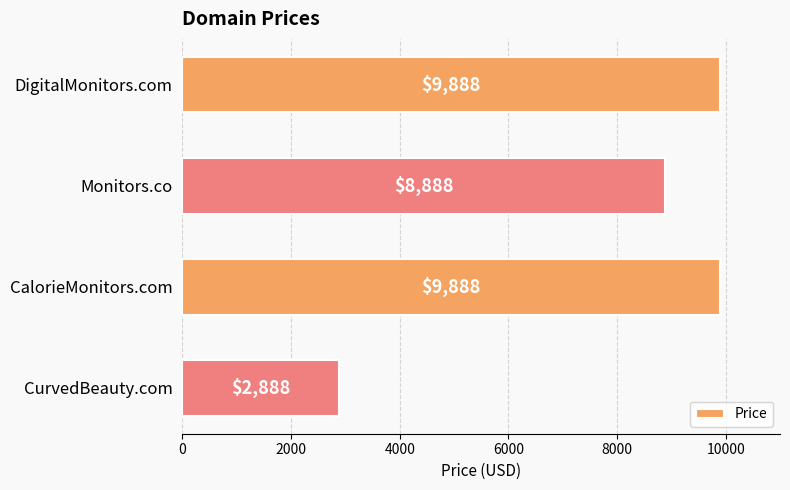

At which label is the value closest to 6388?

Monitors.co